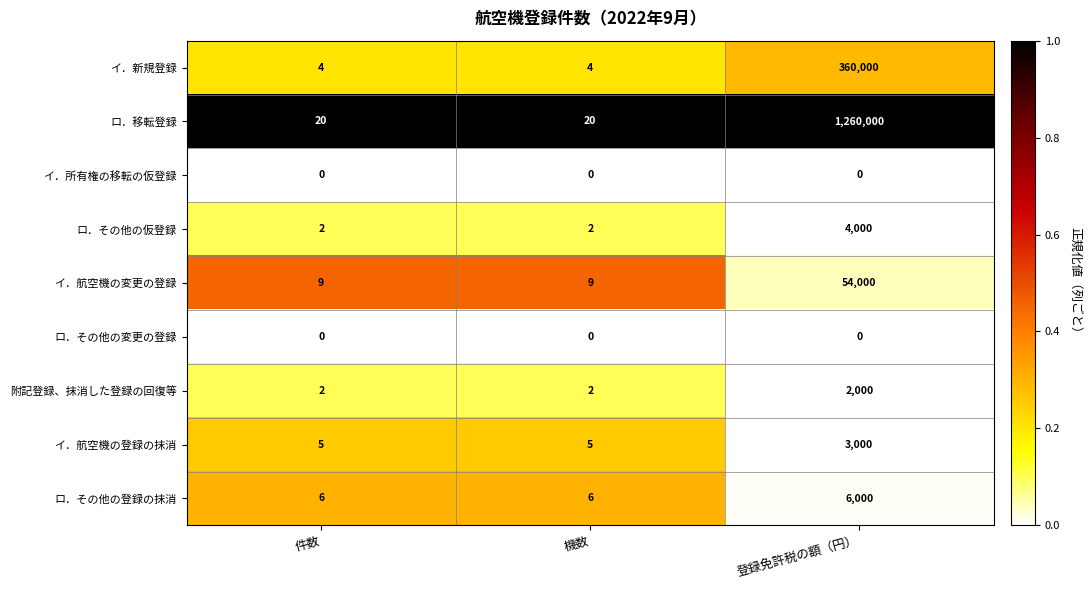

At which category is the sum across all series the highest?

登録免許税の額（円）